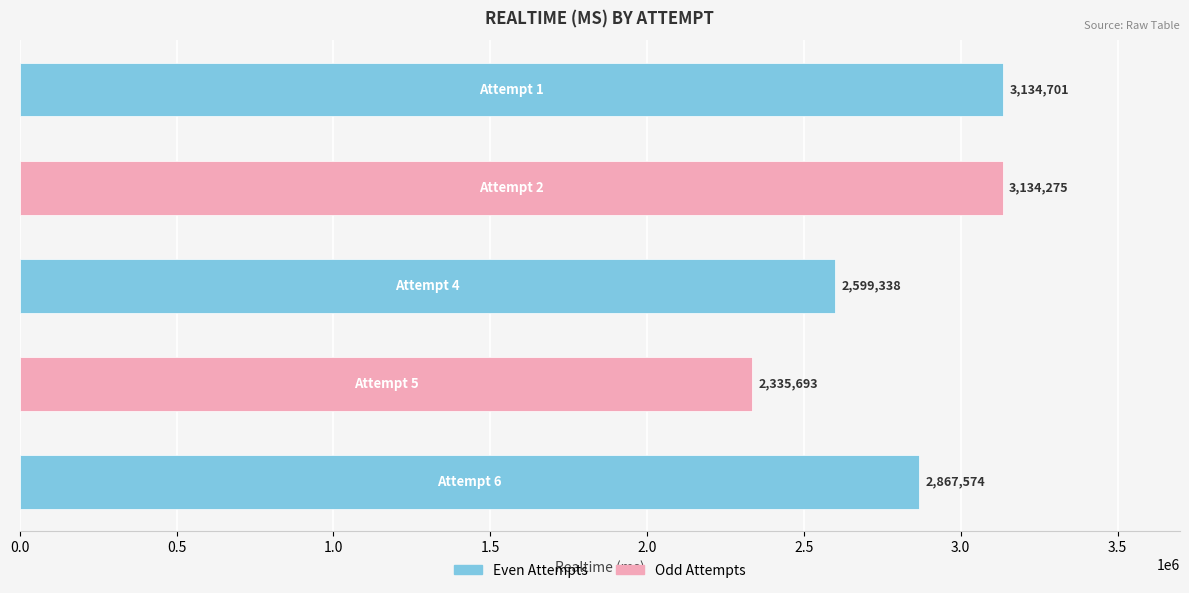

What is the sum of all values?

14071581